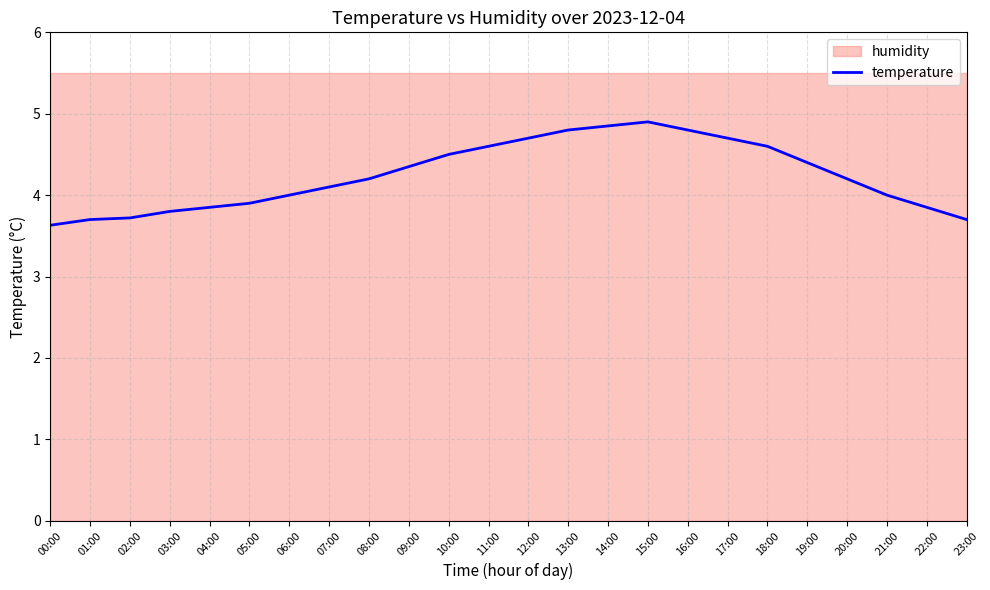

How many lines are shown in the chart?

1